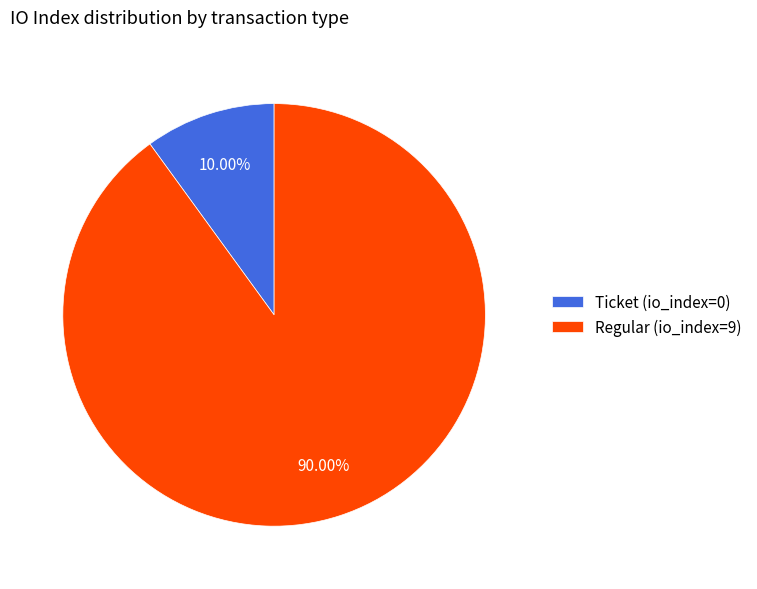

Between Ticket (io_index=0) and Regular (io_index=9), which is larger?

Regular (io_index=9)